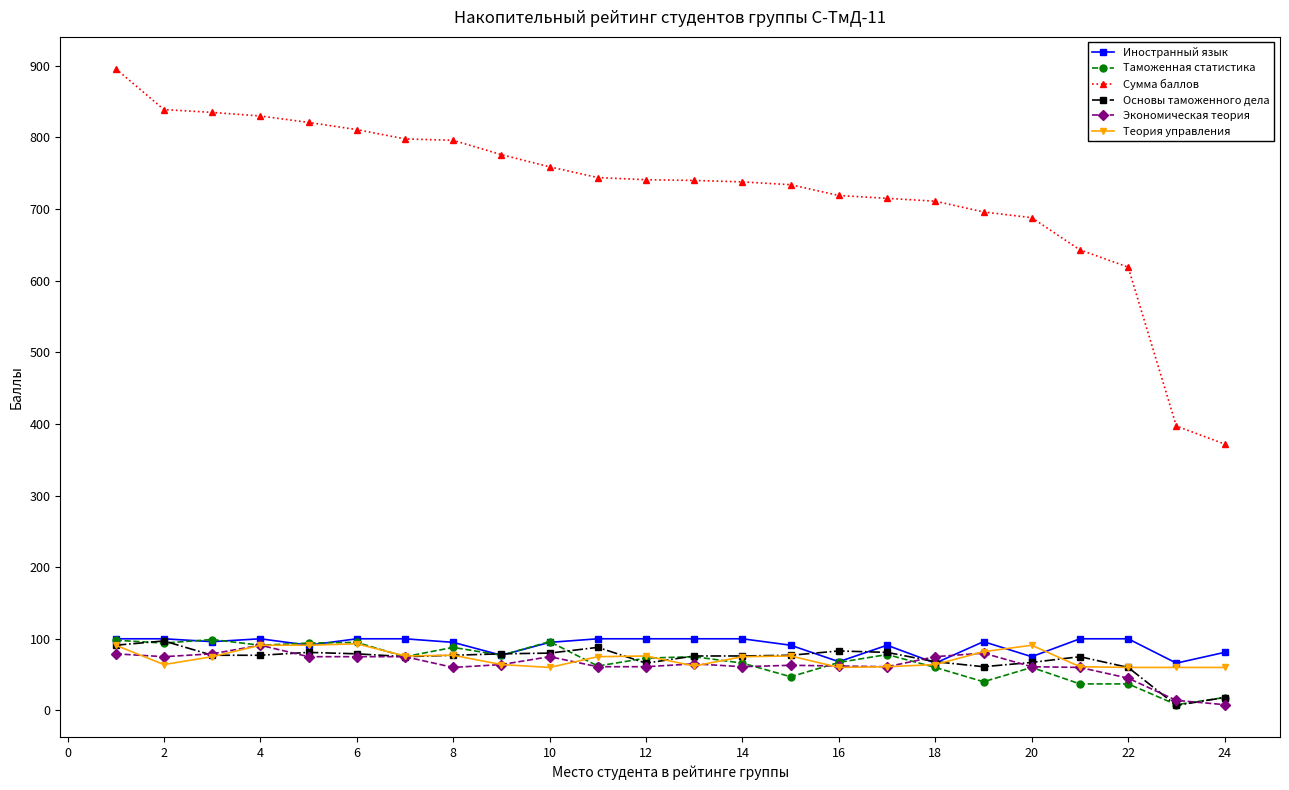

True or false: Сумма баллов and Таможенная статистика intersect in this chart.

False